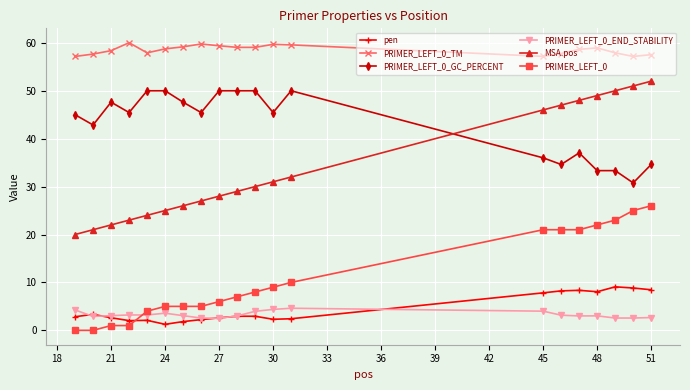

True or false: pen has more than 0 interior local peaks.

True